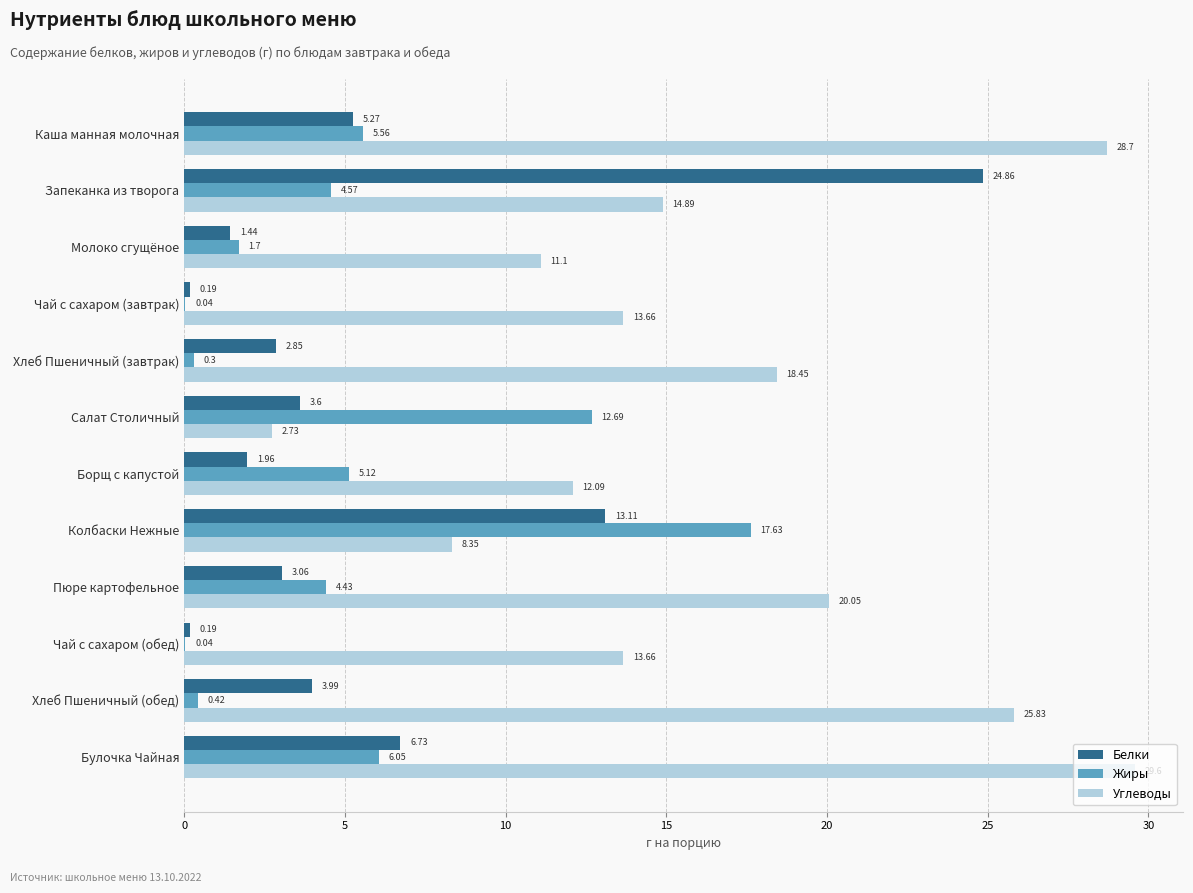

Which series changed the most between Хлеб Пшеничный (завтрак) and Колбаски Нежные?

Жиры